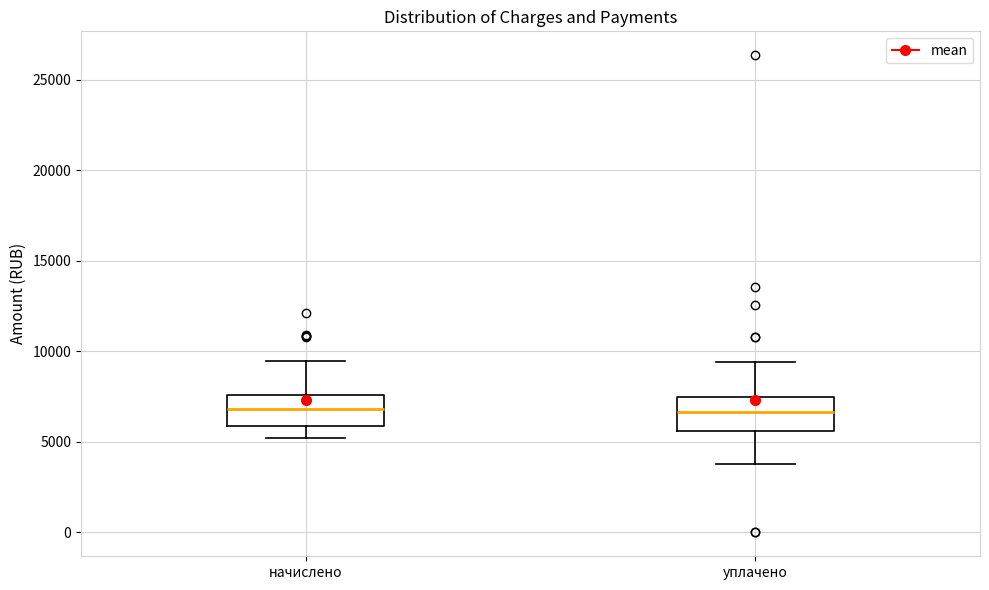

Where is the lower edge of the box for уплачено on the y-axis? The values are not printed on the chart, so give them approximately, as read against the axis.

5500